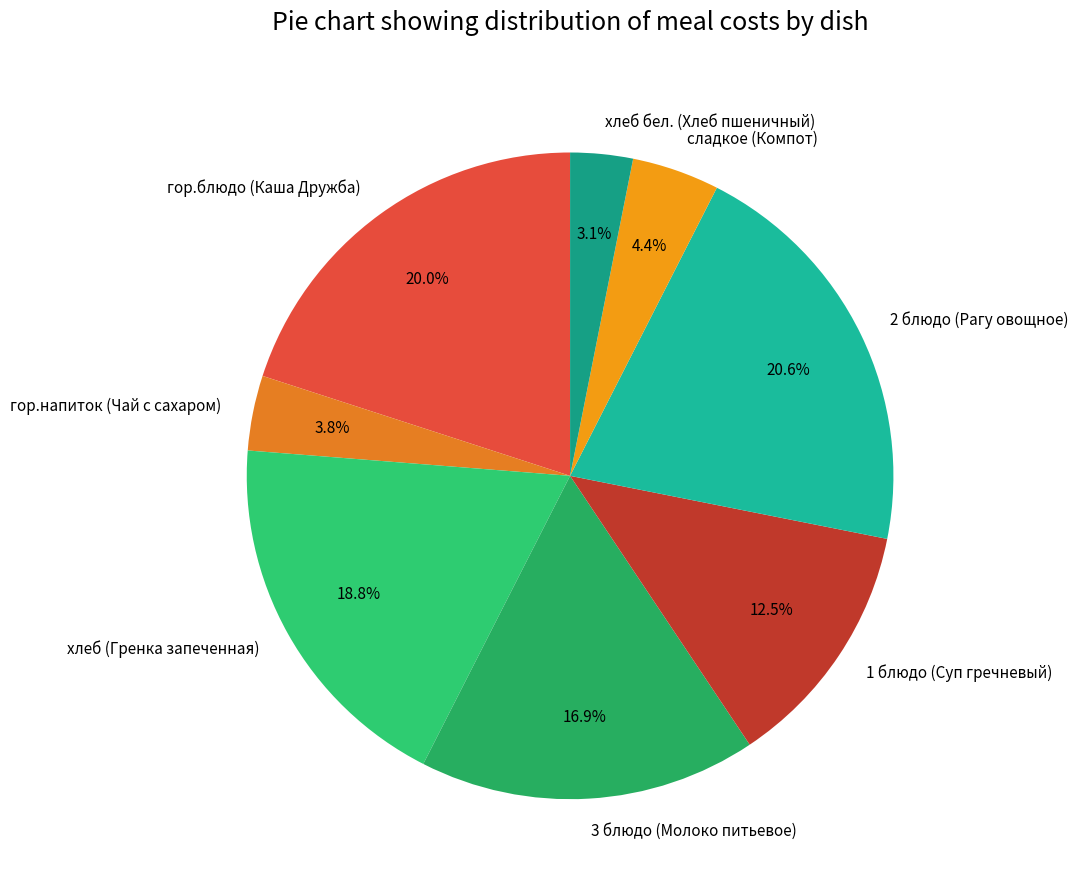

Between 3 блюдо (Молоко питьевое) and 1 блюдо (Суп гречневый), which is larger?

3 блюдо (Молоко питьевое)